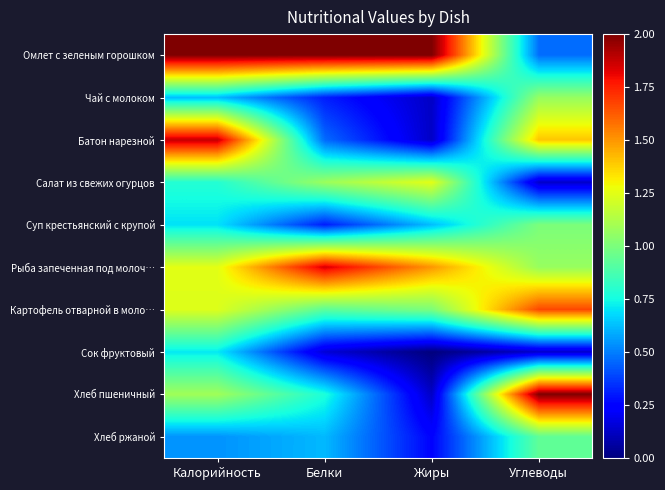

Reading left to right, transcribe all the data shown in this chart.

Омлет с зеленым горошком: Калорийность=2.0	Белки=2.0	Жиры=2.0	Углеводы=0.5
Чай с молоком: Калорийность=0.6	Белки=0.3	Жиры=0.1	Углеводы=1.1
Батон нарезной: Калорийность=1.9	Белки=0.5	Жиры=0.1	Углеводы=1.4
Салат из свежих огурцов: Калорийность=0.8	Белки=1.1	Жиры=1.2	Углеводы=0.1
Суп крестьянский с крупой: Калорийность=0.7	Белки=0.3	Жиры=0.6	Углеводы=1.0
Рыба запеченная под молоч…: Калорийность=1.3	Белки=1.8	Жиры=1.5	Углеводы=1.1
Картофель отварной в моло…: Калорийность=1.2	Белки=0.9	Жиры=1.0	Углеводы=1.7
Сок фруктовый: Калорийность=0.7	Белки=0.2	Жиры=0.0	Углеводы=0.1
Хлеб пшеничный: Калорийность=1.1	Белки=0.8	Жиры=0.1	Углеводы=2.0
Хлеб ржаной: Калорийность=0.5	Белки=0.6	Жиры=0.2	Углеводы=0.9